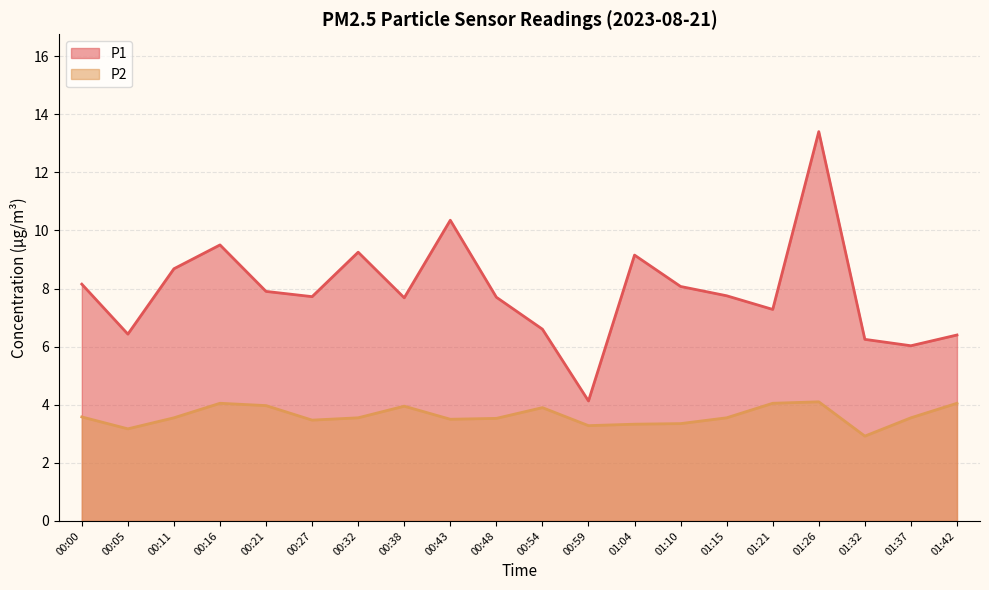

The value of P2 at 01:26 is 6.2. True or false?

False